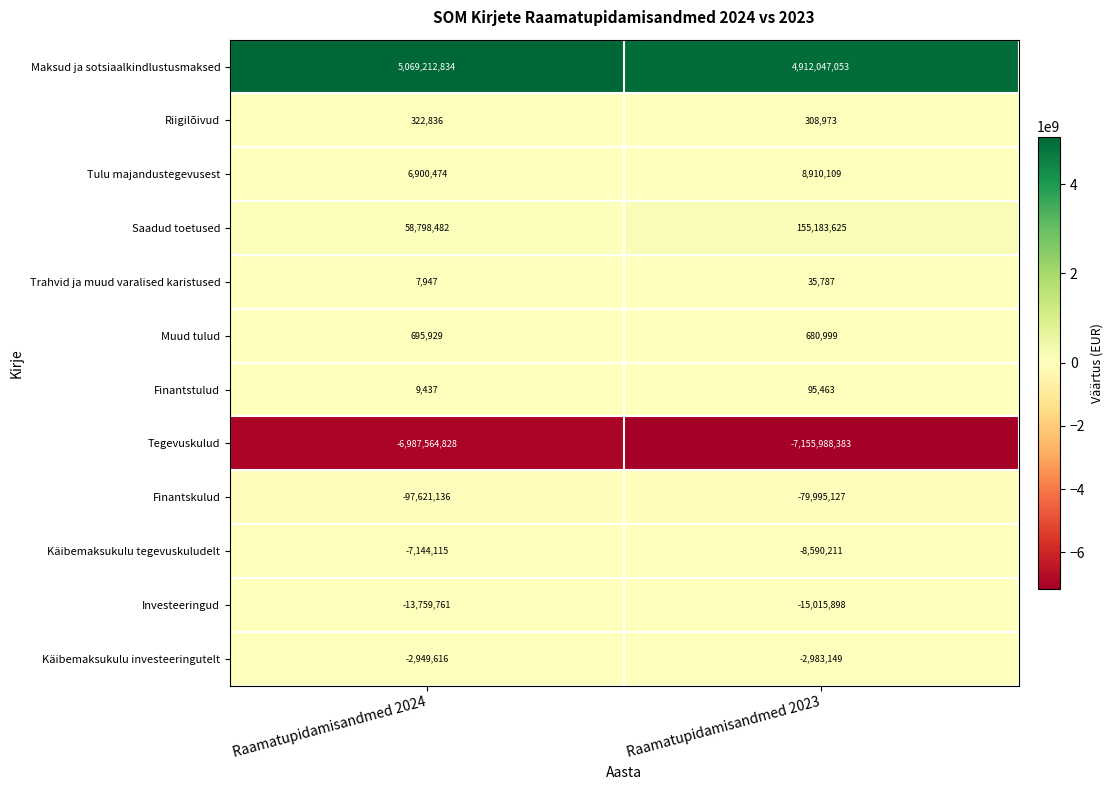

At which category is the sum across all series the highest?

Raamatupidamisandmed 2024